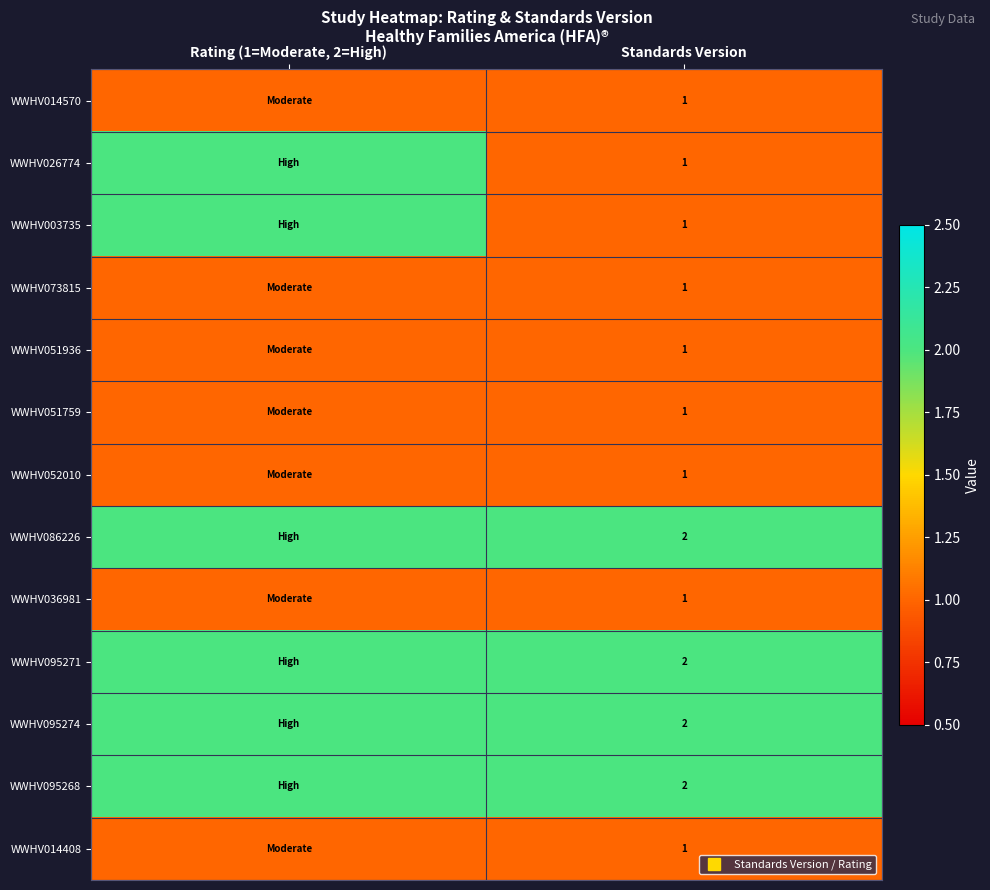

At which label is WWHV095268 closest to 2?

Rating (1=Moderate, 2=High)